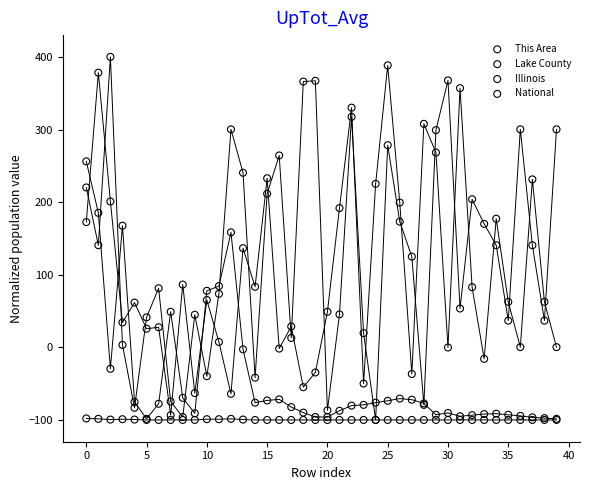

What are all the series names shown in the legend?

This Area, Lake County, Illinois, National